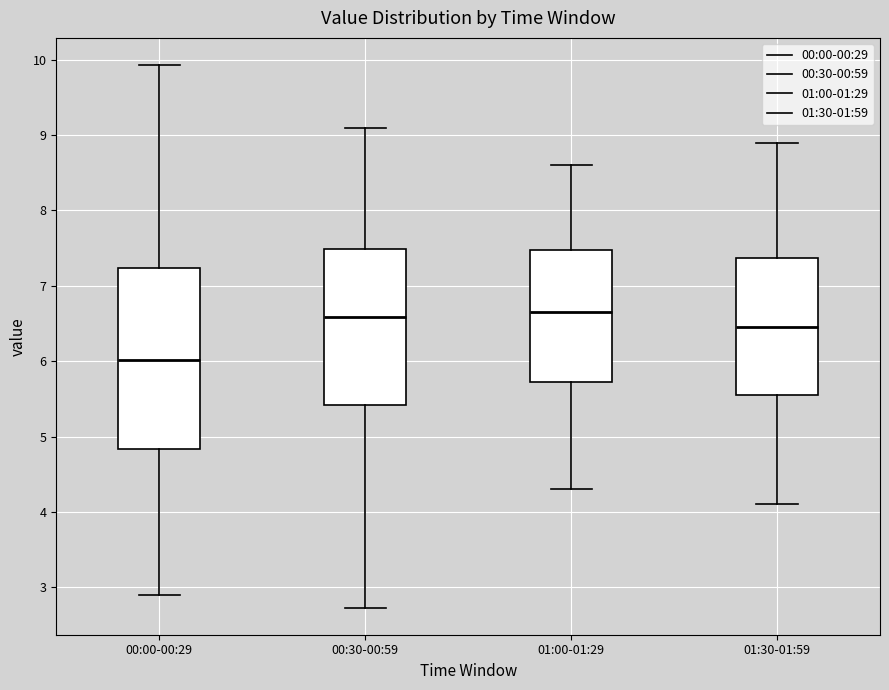

Where does the upper whisker of the box for 00:30-00:59 end on the y-axis? The values are not printed on the chart, so give them approximately, as read against the axis.

9.1